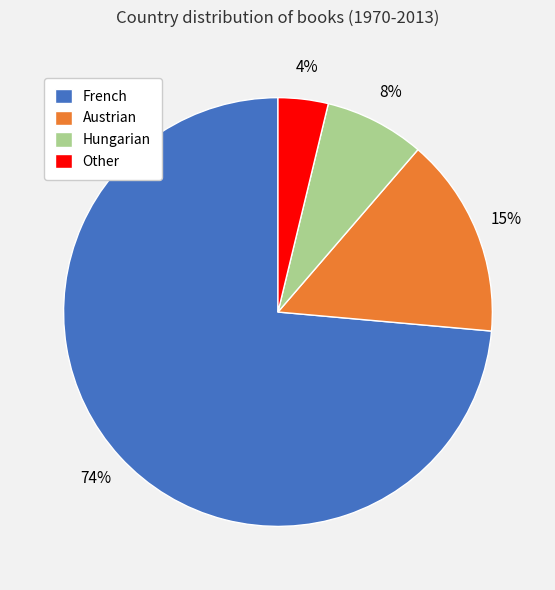

What percentage is the Hungarian slice, to the nearest percent?

8%